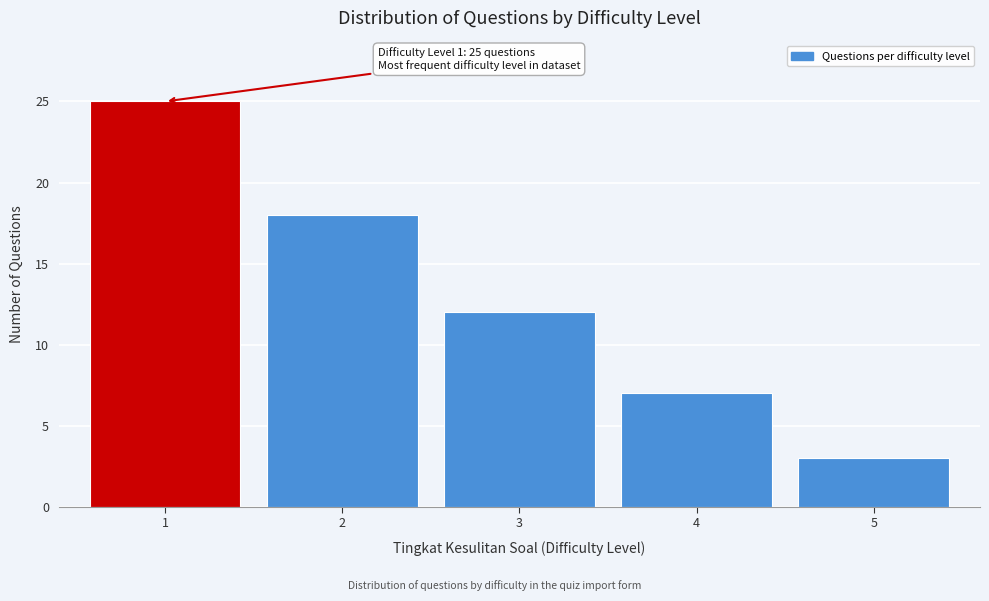

Reading left to right, what are all the values shown in this chart?

1=25	2=18	3=12	4=7	5=3